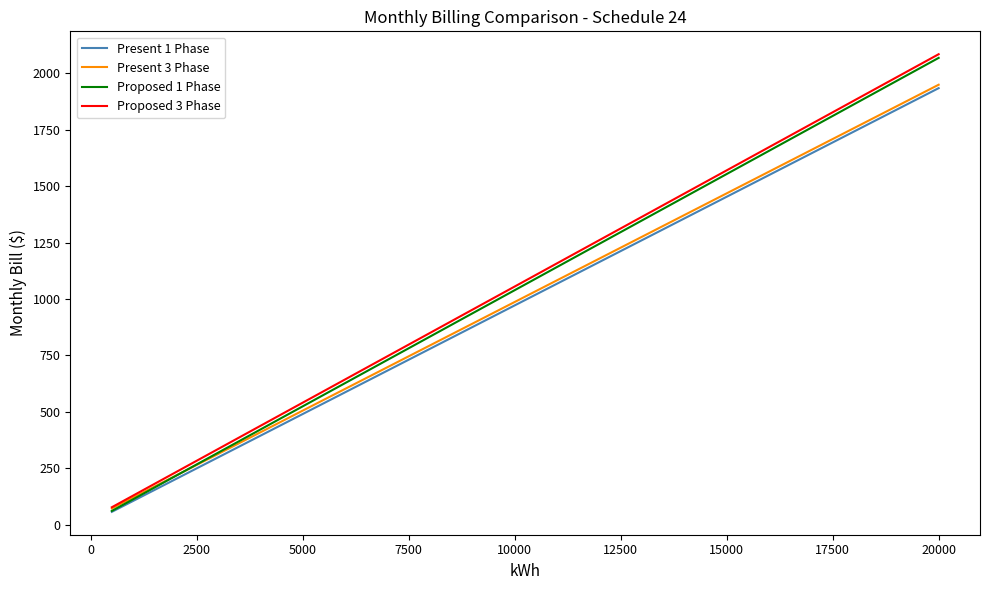

What is the maximum value shown in the chart?

2083.5